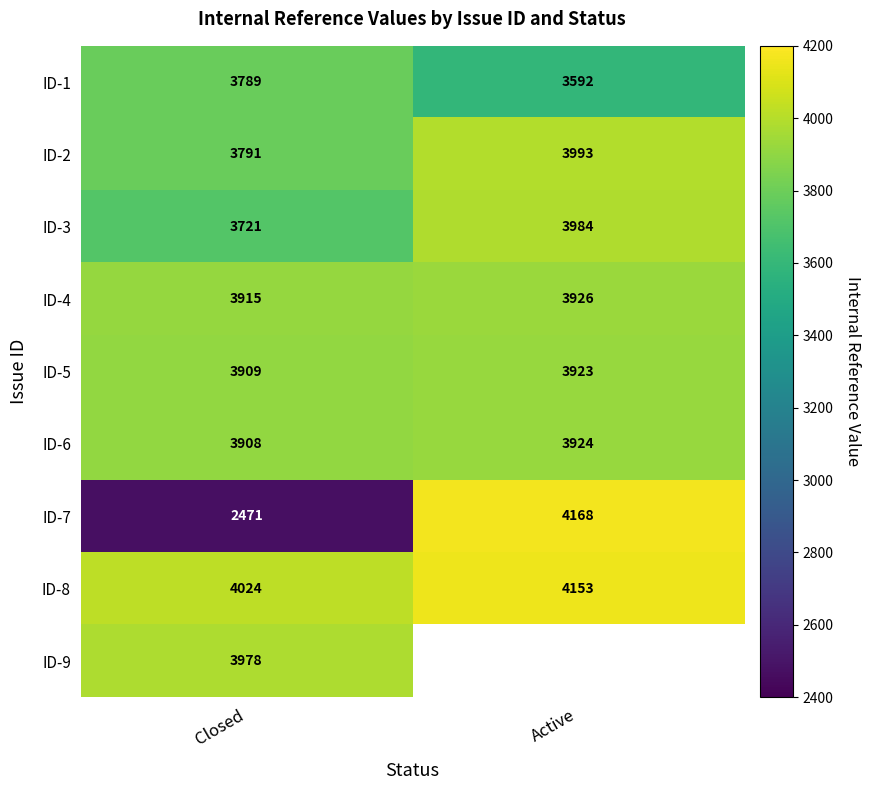

What is the highest value of the ID-2 series?

3993